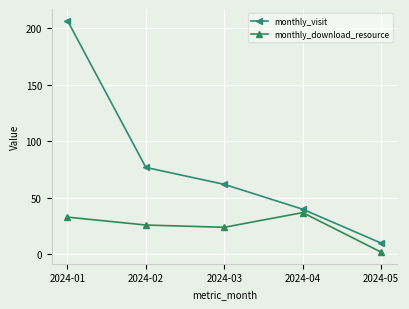

Reading left to right, what are all the values shown in this chart?

monthly_visit: 207	77	62	40	10
monthly_download_resource: 33	26	24	37	2